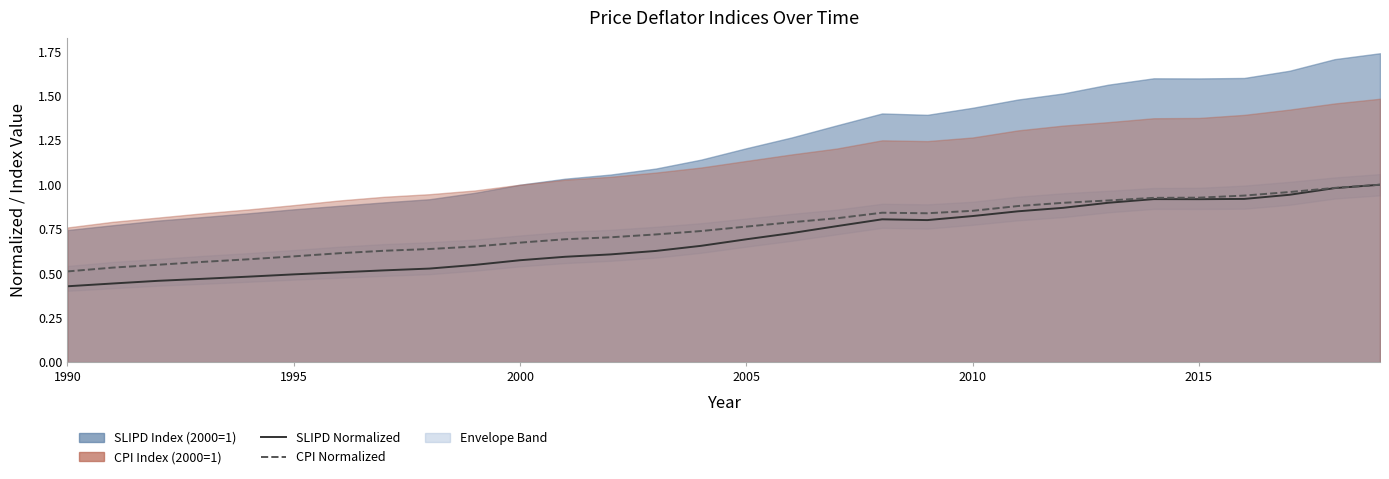

Which series has the largest total across all categories?

CPI Normalized